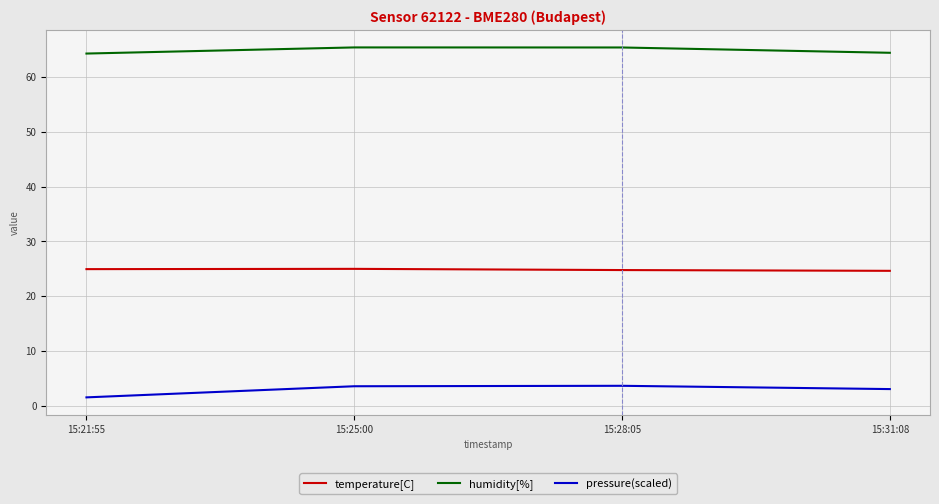

What position from the right is 15:25:00?

3